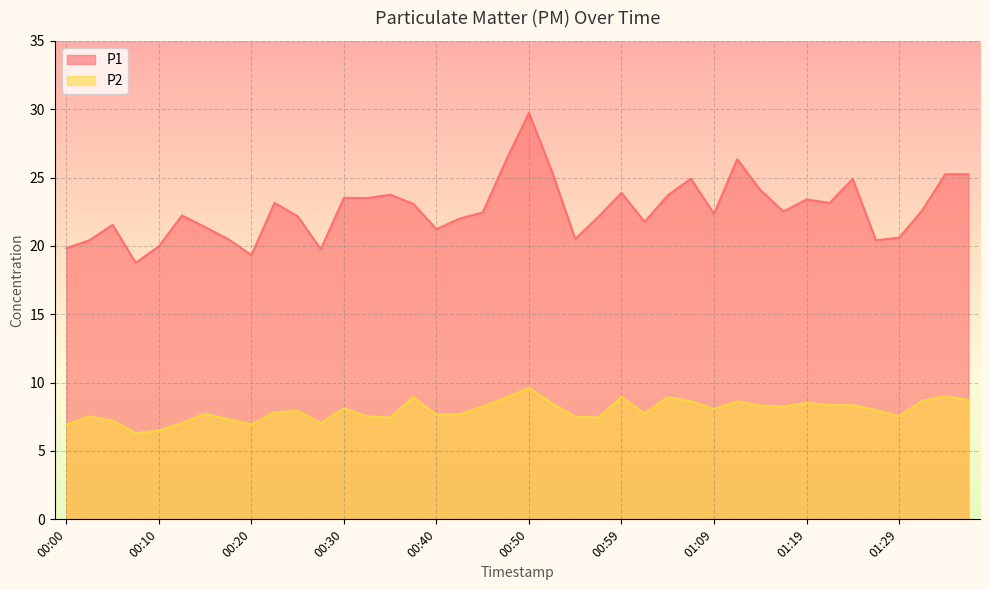

True or false: P1 and P2 cross at least once.

False